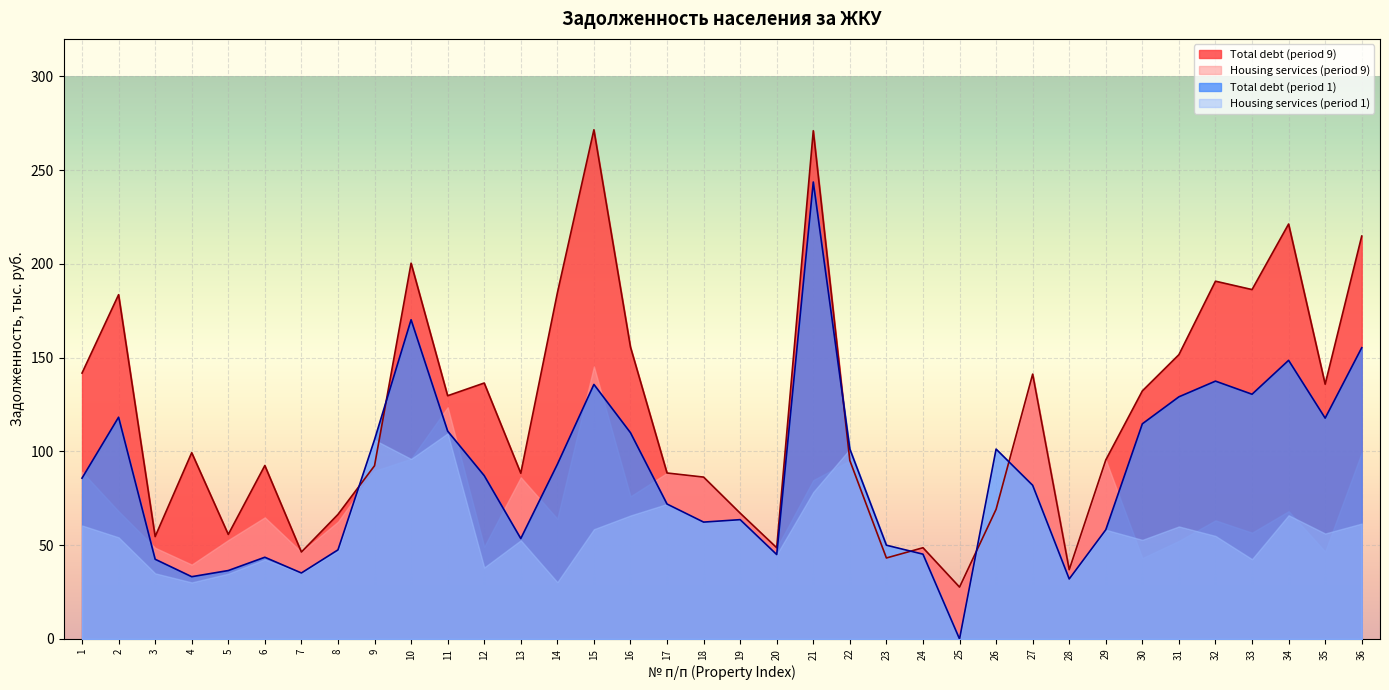

In Total debt (period 9), how many points are higher than both neighbors (excluding endpoints)?

11